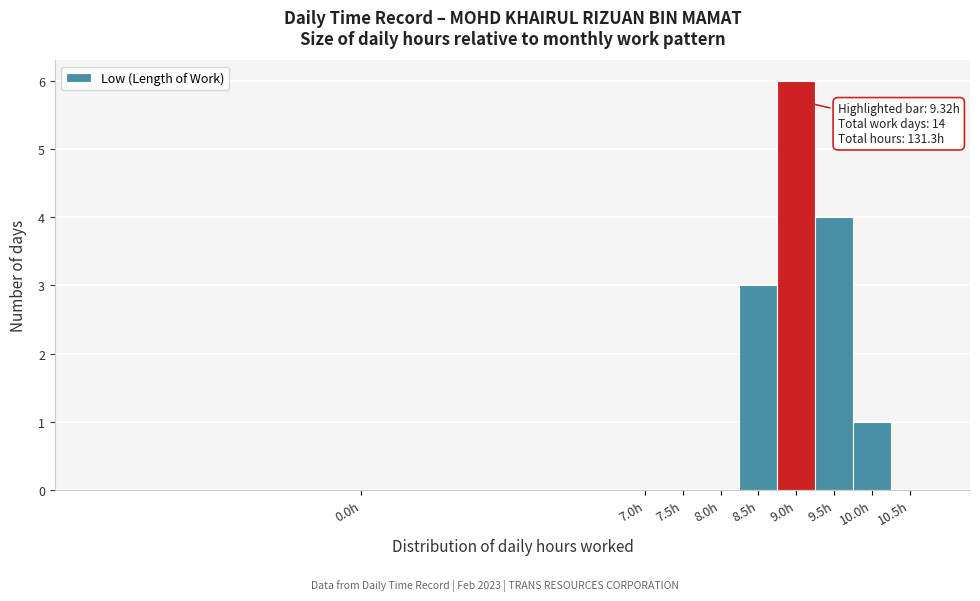

Reading left to right, what are all the values shown in this chart?

0.0h=0	7.0h=0	7.5h=0	8.0h=0	8.5h=3	9.0h=6	9.5h=4	10.0h=1	10.5h=0